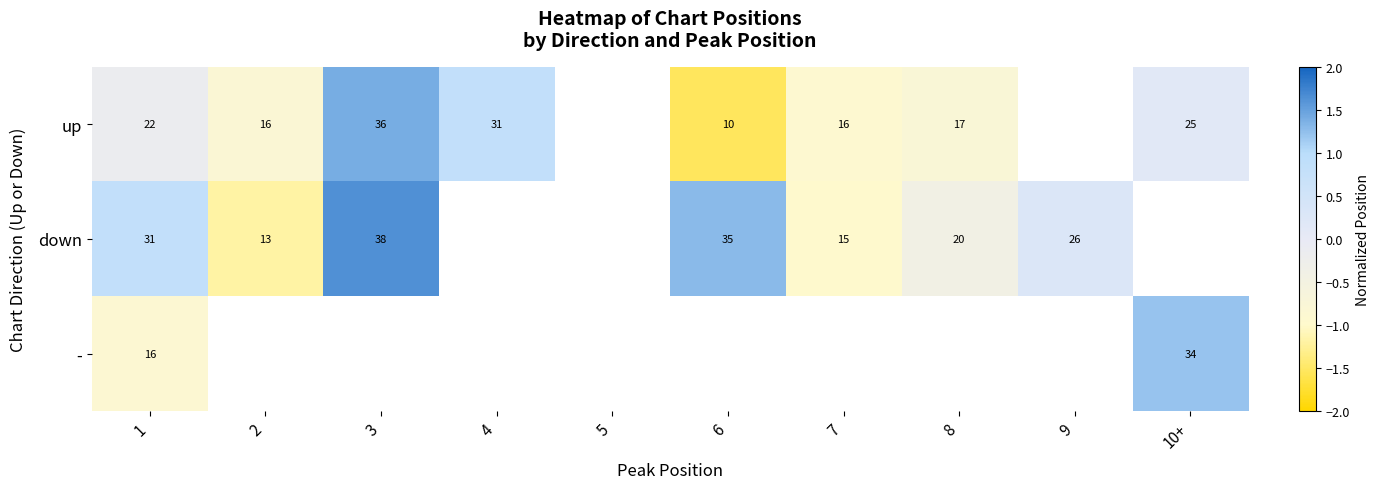

List the series in order of their peak value, lowest first.

-, up, down